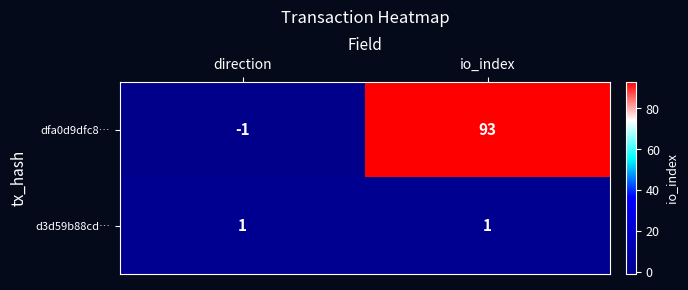

What is the difference between the maximum and minimum values in the dfa0d9dfc8… series?

94